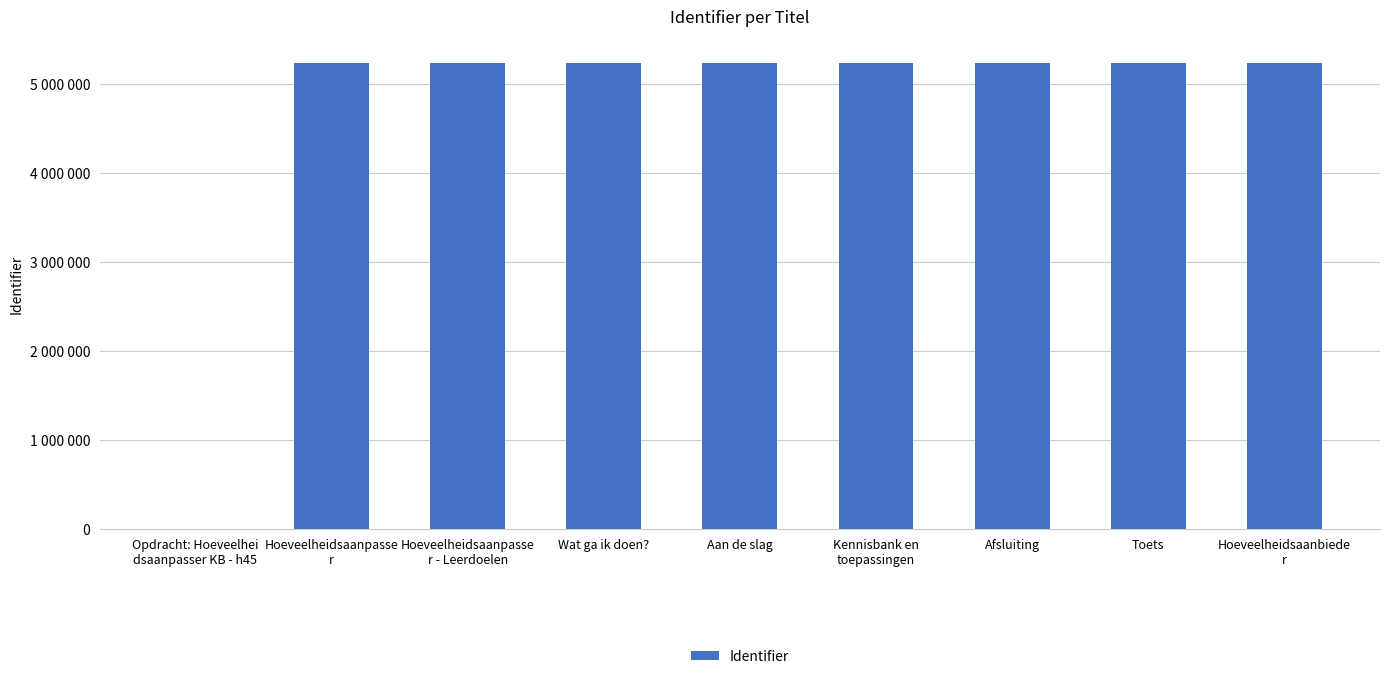

At which label is the value closest to 2619081?

Hoeveelheidsaanpasse
r